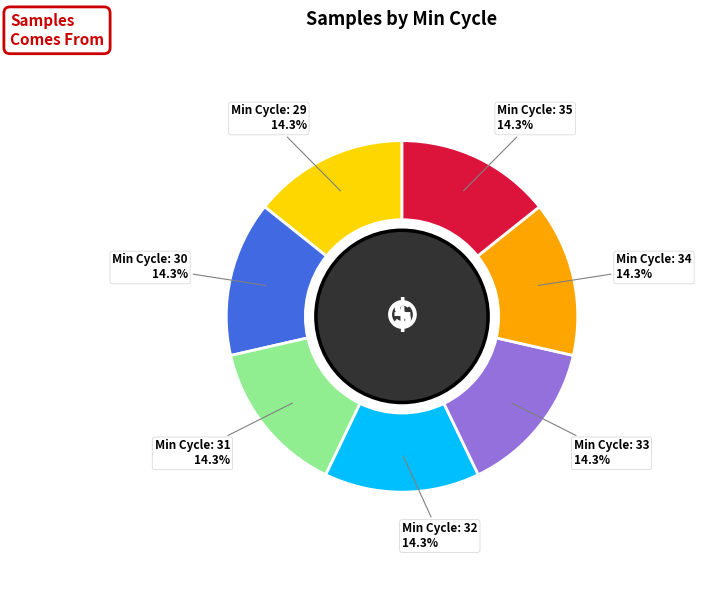

Does any single category account for the majority?

No